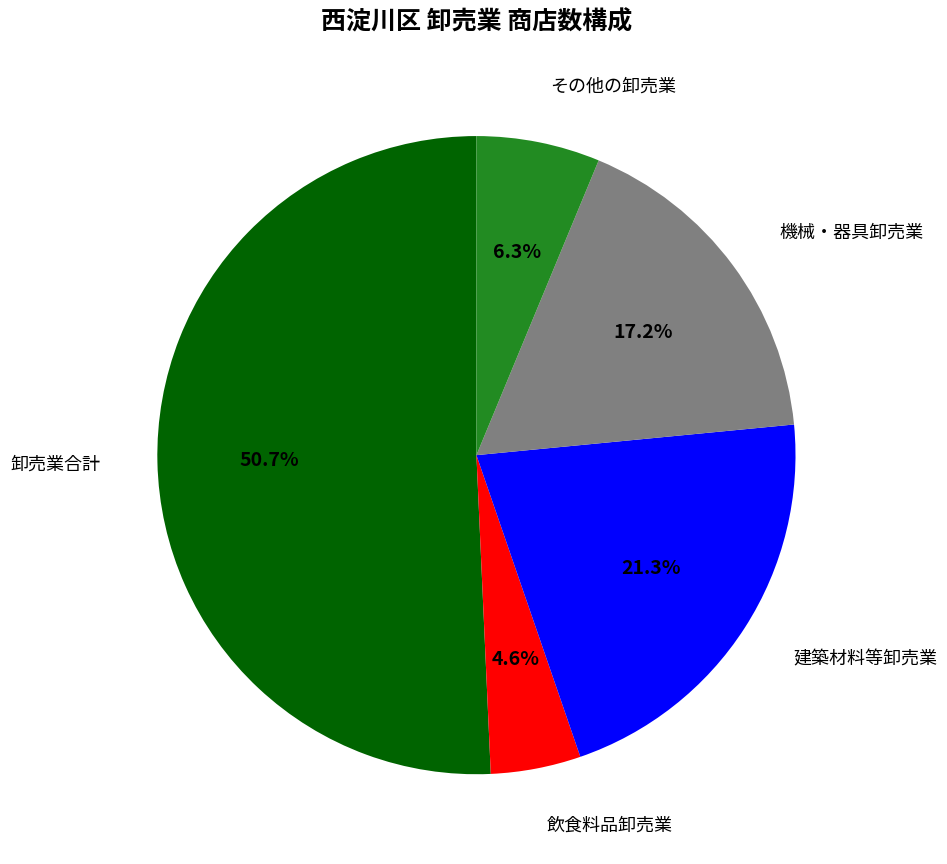

Does any single category account for the majority?

Yes